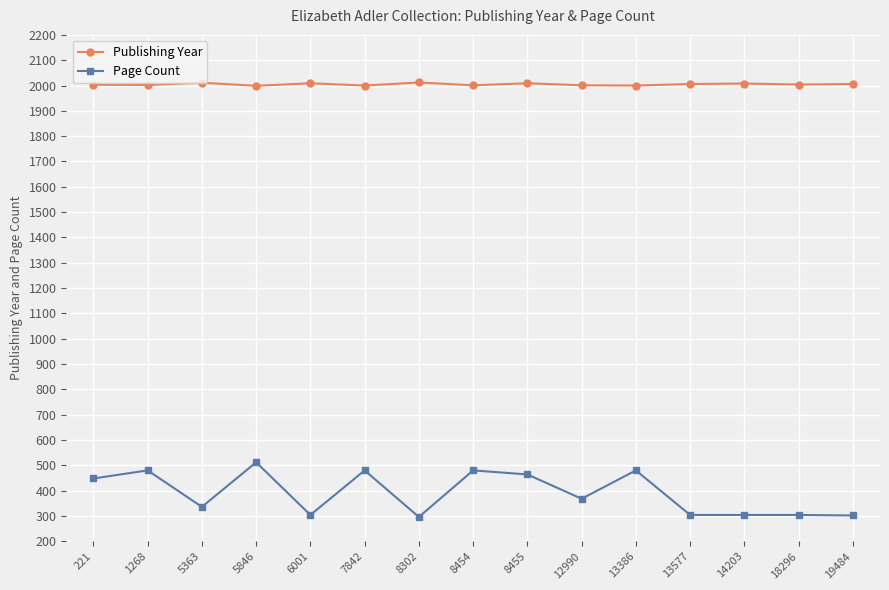

At how many categories does at least one series exceed 396?

15